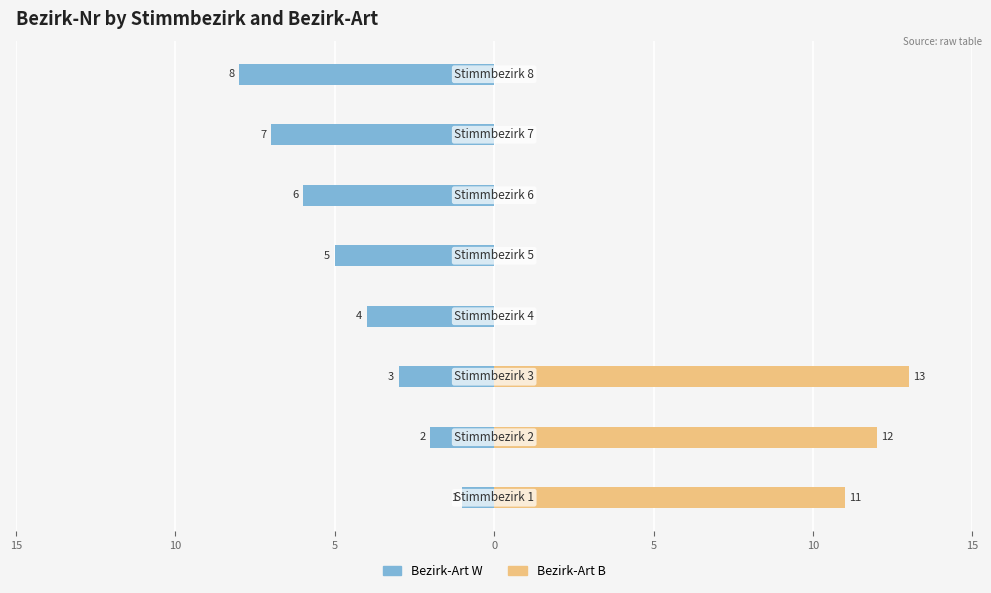

Reading left to right, list all the values displayed in this chart.

Bezirk-Art W: -1	-2	-3	-4	-5	-6	-7	-8
Bezirk-Art B: 11	12	13	0	0	0	0	0